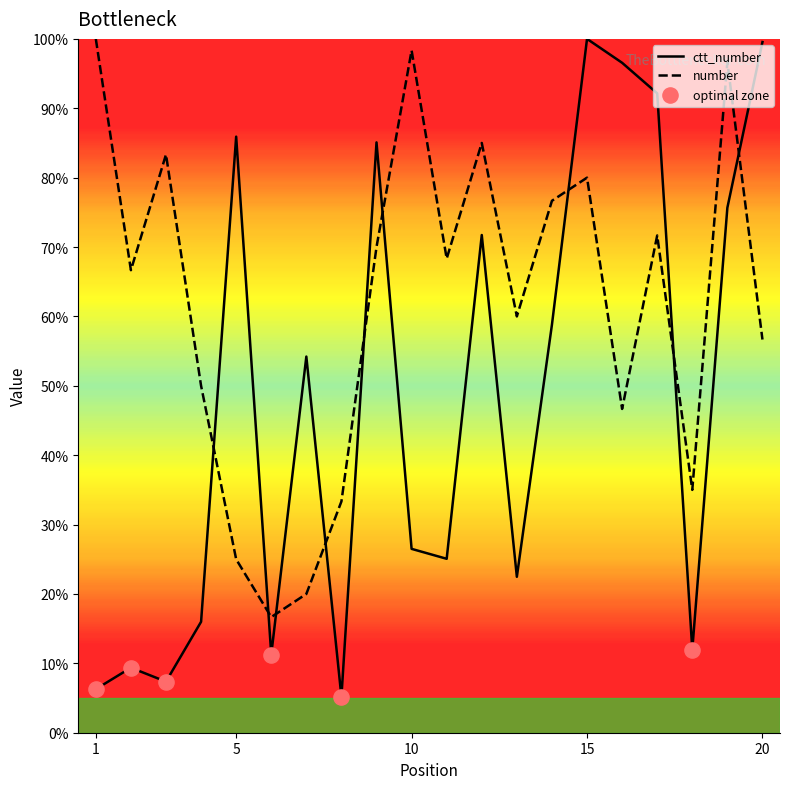

What are all the series names shown in the legend?

number, ctt_number